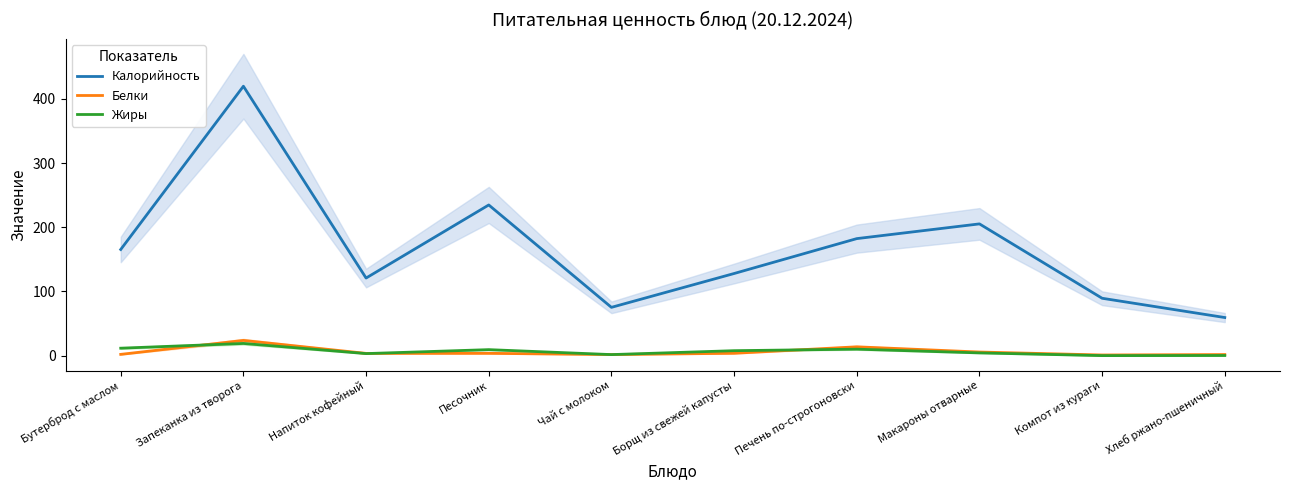

What is the minimum value shown in the chart?

0.1